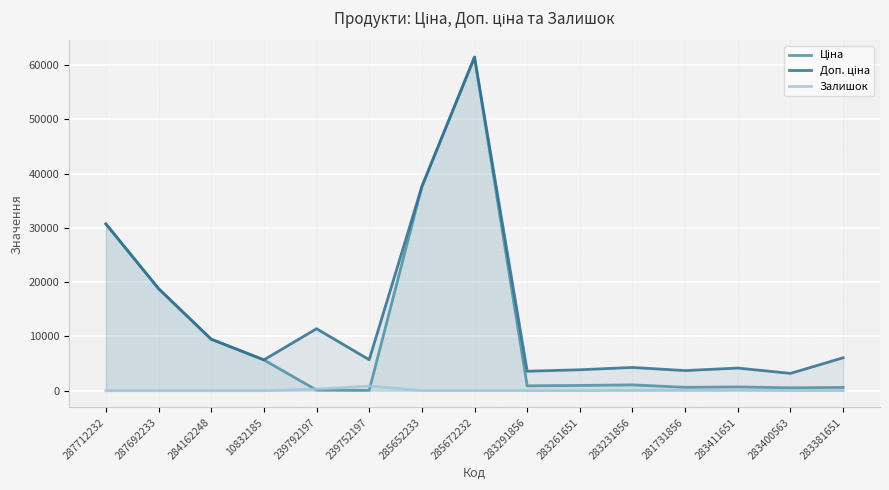

Rank the series by their average value, from highest to lowest.

Доп. ціна, Ціна, Залишок